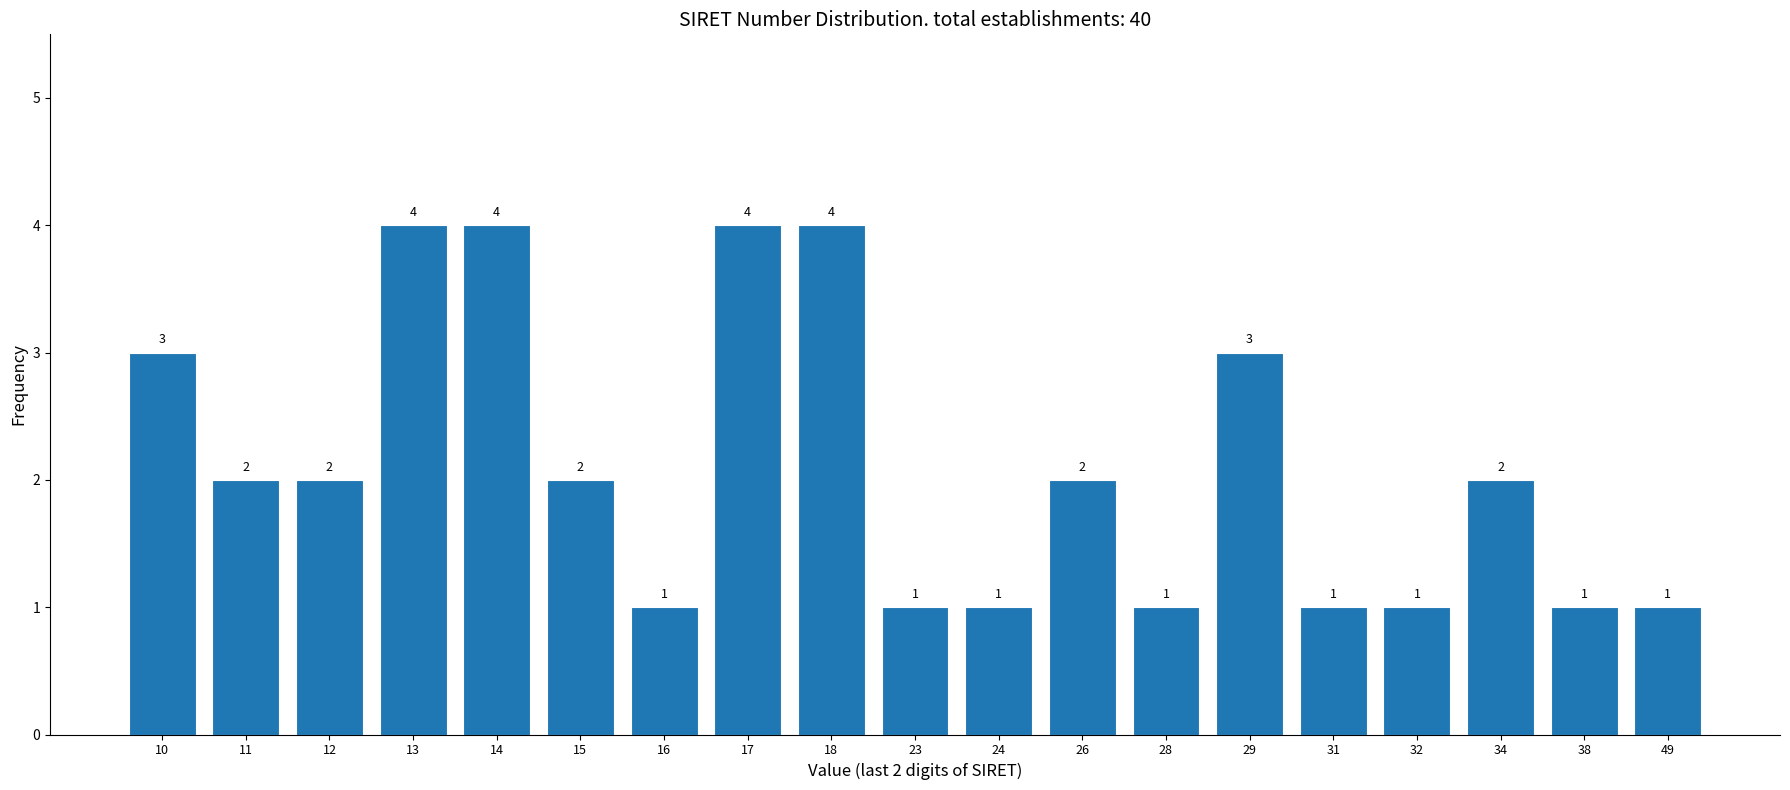

Reading left to right, what are all the values shown in this chart?

3	2	2	4	4	2	1	4	4	1	1	2	1	3	1	1	2	1	1